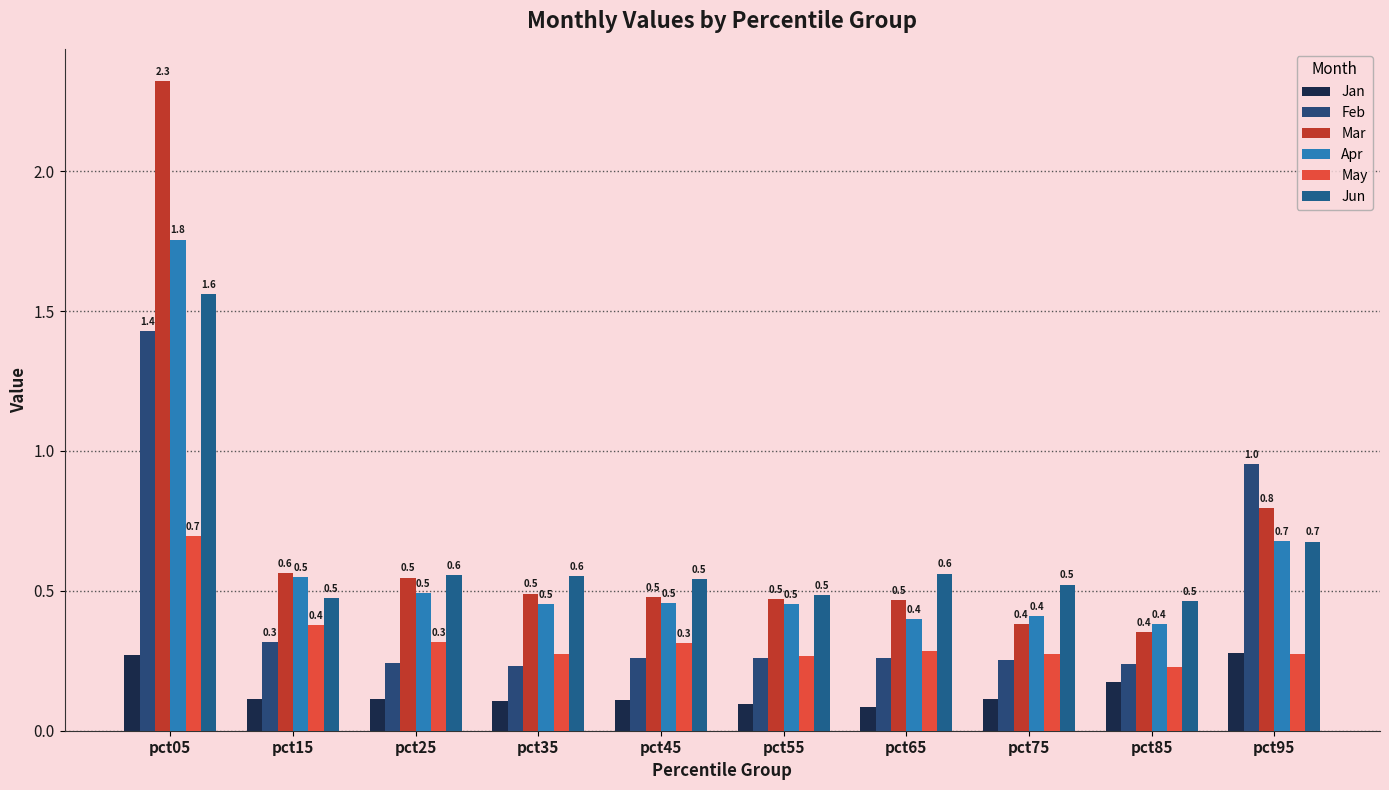

Which category has the lowest value in the Mar series?

pct85